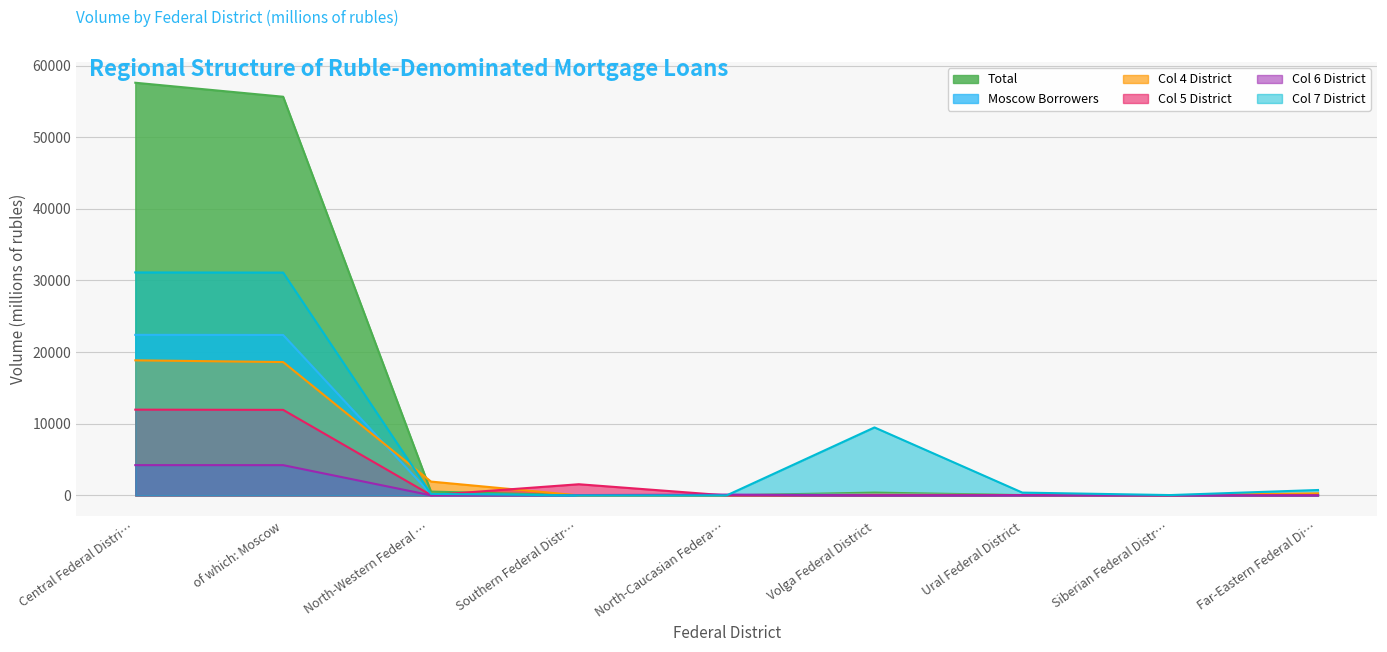

List the series in order of their peak value, lowest first.

Col 6 District, Col 5 District, Col 4 District, Moscow Borrowers, Col 7 District, Total